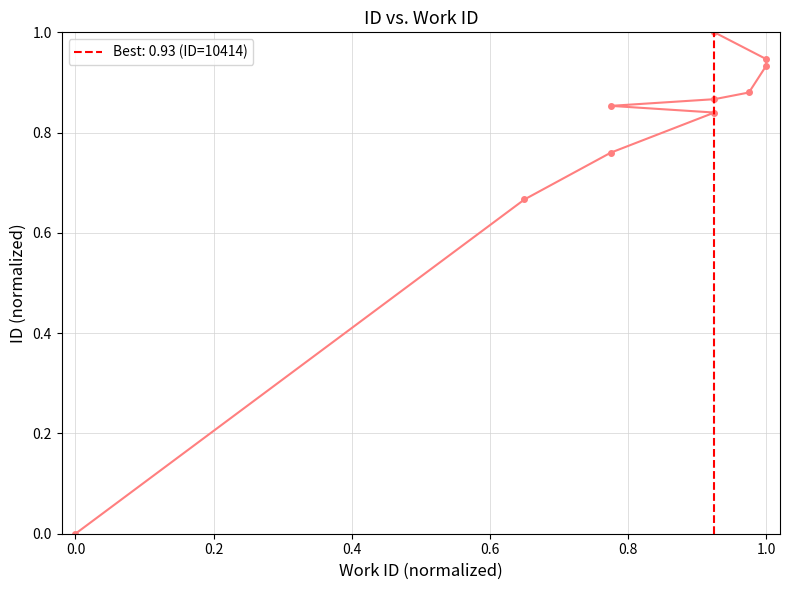

What position from the left is 0.8?

5